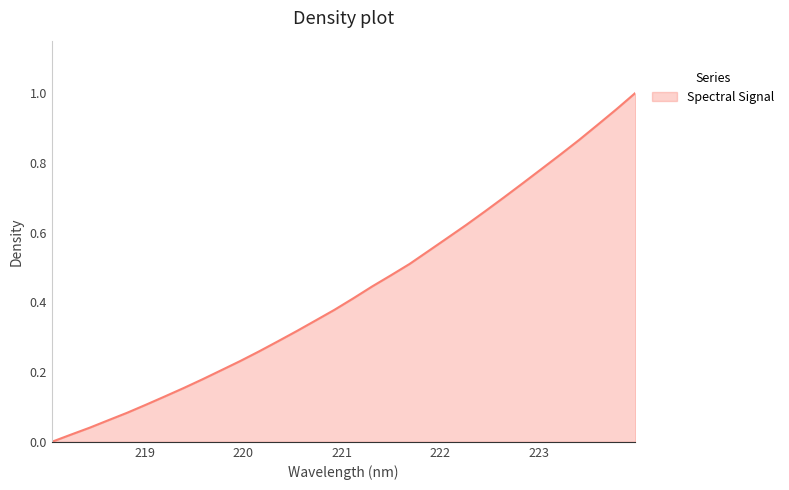

At which label is the value closest to 0?

218.0596